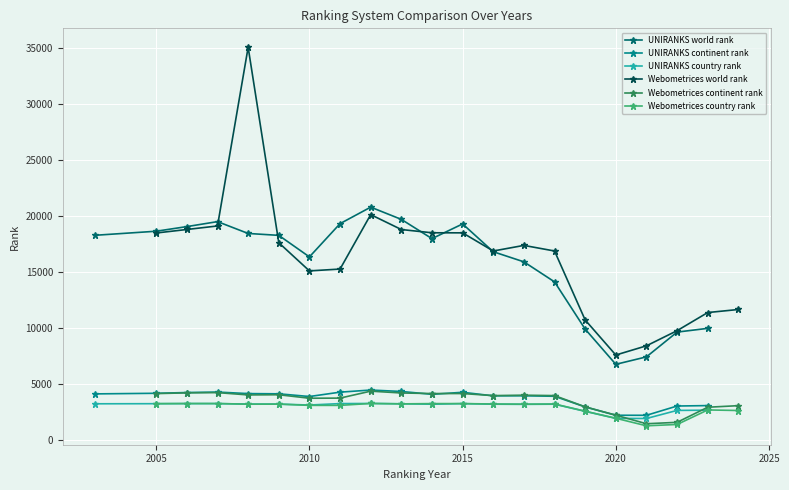

What is the difference between the maximum and minimum values in the Webometrices continent rank series?

2910